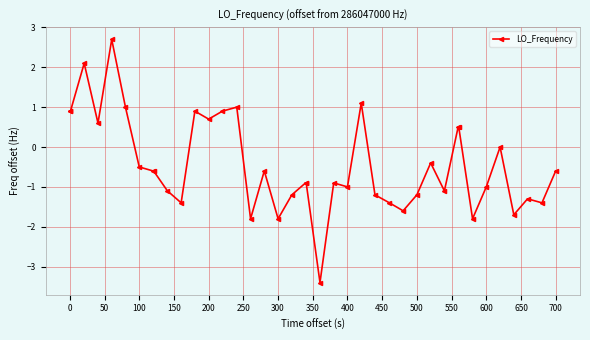

True or false: the data has more than 1 interior local peaks.

True